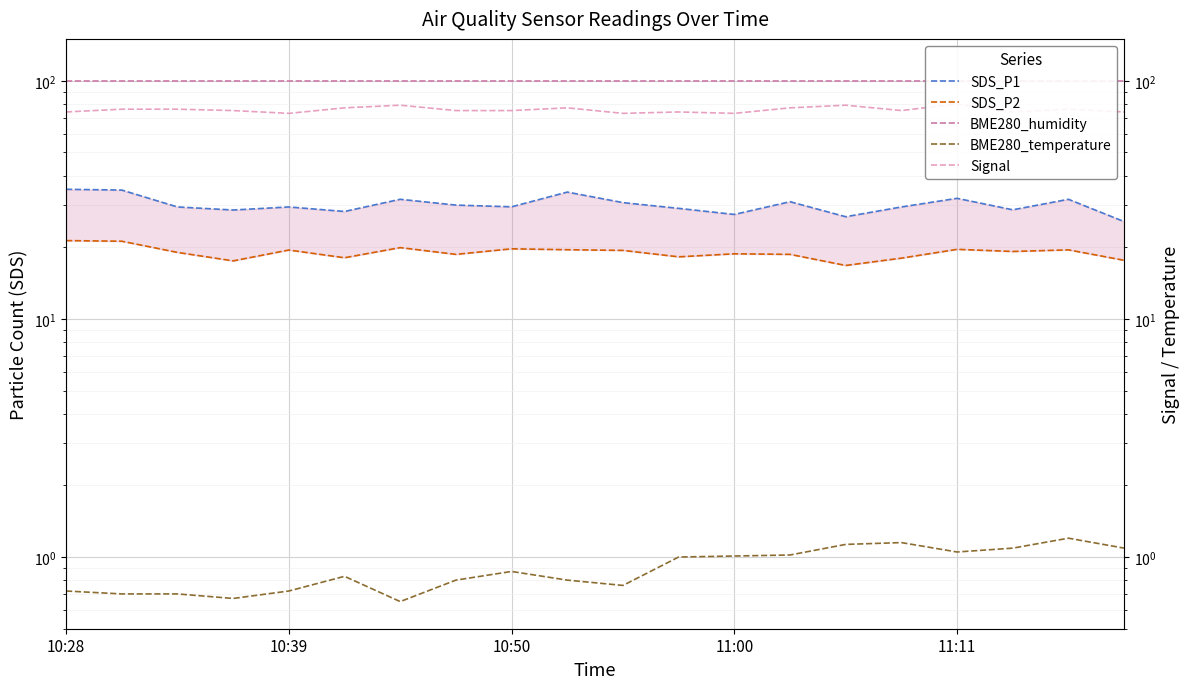

Which label corresponds to the largest value in the chart?

10:28